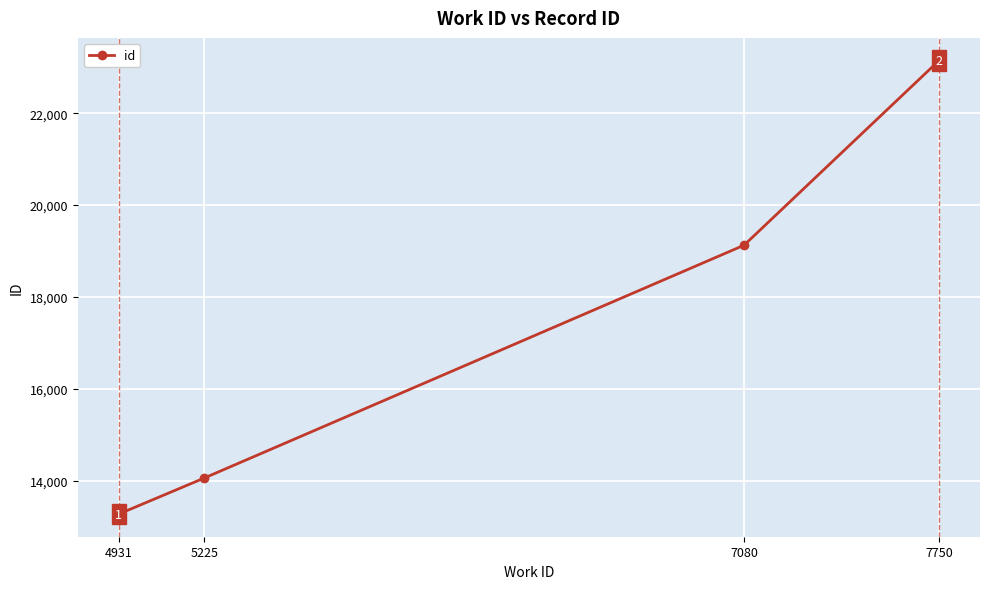

What is the change in value from 4931 to 7080?

+5854